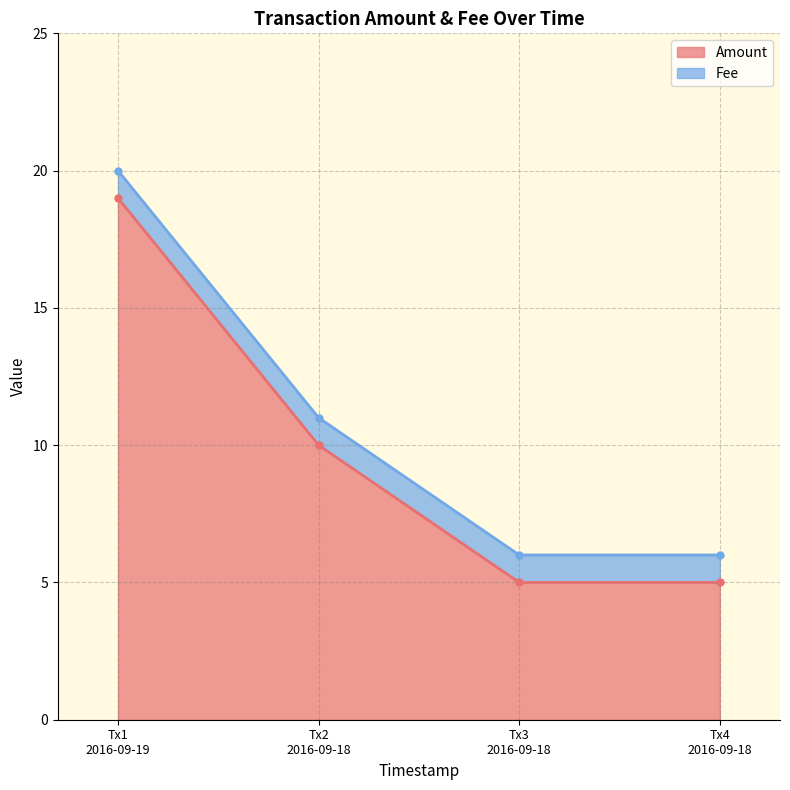

True or false: the data has more than 1 interior local peaks.

False